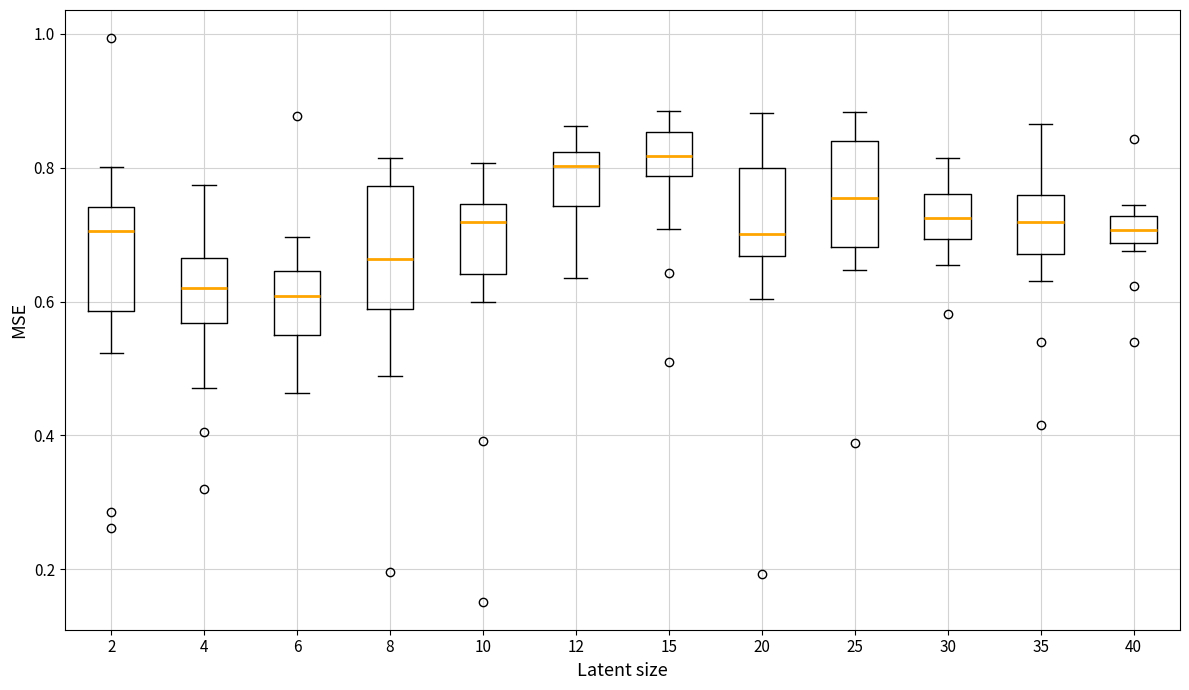

Reading left to right, transcribe this box plot: for each box, give where its median line is, the range the box spans, and where its two whiskers end, as read against the y-axis. The values are not printed on the chart, so give them approximately, as read against the axis.

2: median 0.70, box 0.58 to 0.74, whiskers 0.52 to 0.80
4: median 0.62, box 0.56 to 0.66, whiskers 0.48 to 0.78
6: median 0.60, box 0.56 to 0.64, whiskers 0.46 to 0.70
8: median 0.66, box 0.58 to 0.78, whiskers 0.48 to 0.82
10: median 0.72, box 0.64 to 0.74, whiskers 0.60 to 0.80
12: median 0.80, box 0.74 to 0.82, whiskers 0.64 to 0.86
15: median 0.82, box 0.78 to 0.86, whiskers 0.70 to 0.88
20: median 0.70, box 0.66 to 0.80, whiskers 0.60 to 0.88
25: median 0.76, box 0.68 to 0.84, whiskers 0.64 to 0.88
30: median 0.72, box 0.70 to 0.76, whiskers 0.66 to 0.82
35: median 0.72, box 0.68 to 0.76, whiskers 0.64 to 0.86
40: median 0.70, box 0.68 to 0.72, whiskers 0.68 (just below the box's lower edge) to 0.74